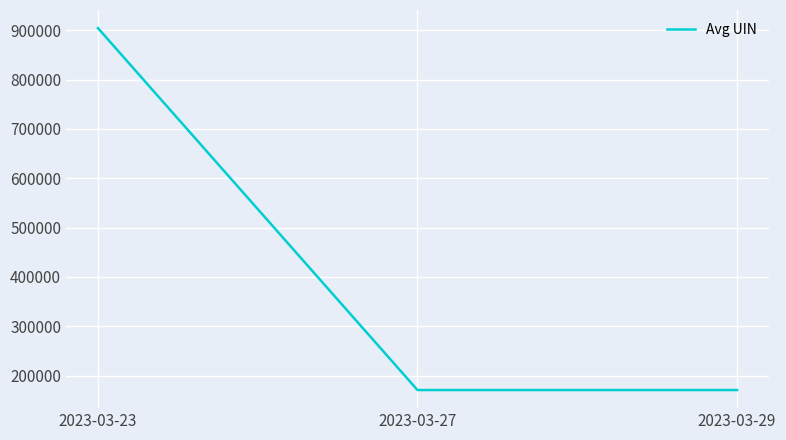

Is it true that the value at 2023-03-29 is 48898.4?

False